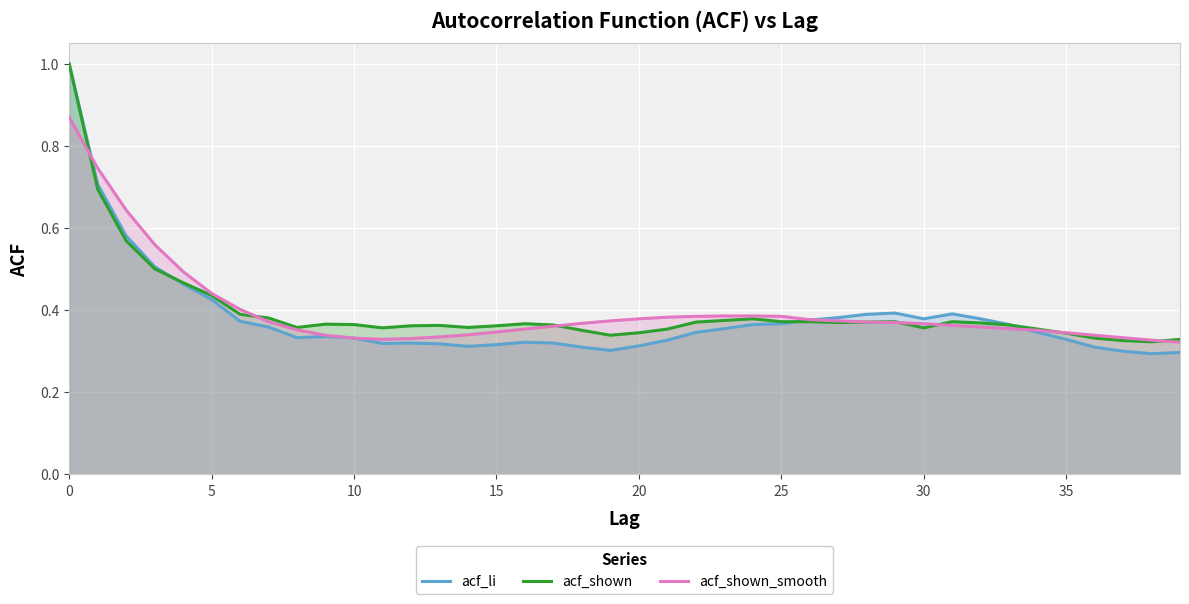

Does the chart display data point markers on the line(s)?

No